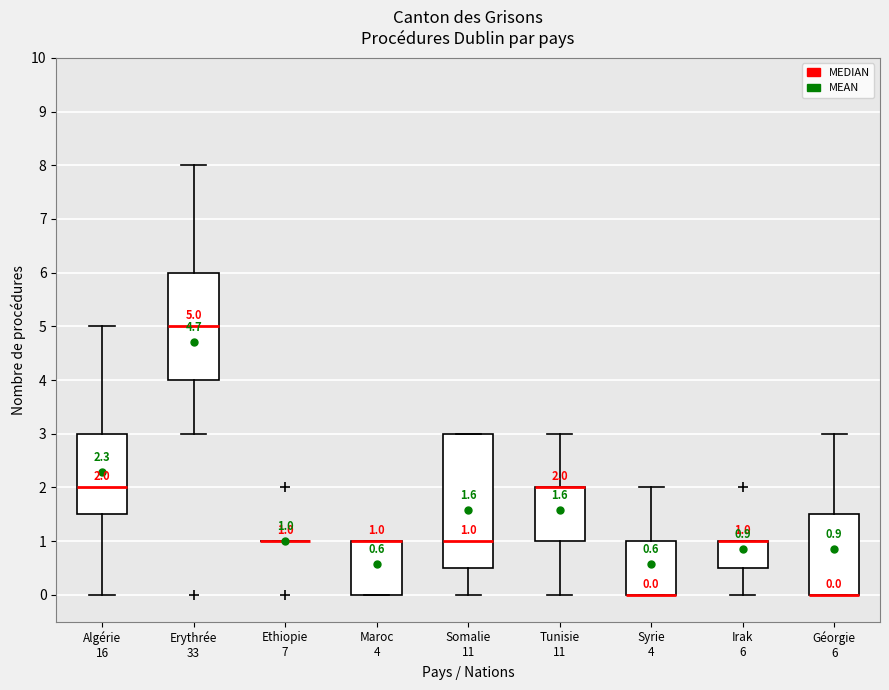

Comparing the boxes themselves (not the whiskers), which one is the tallest?

Somalie 11